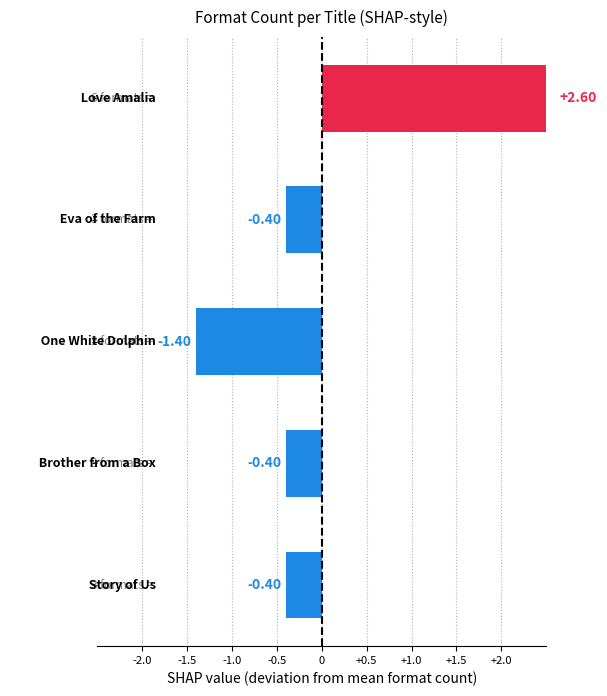

What is the minimum value shown in the chart?

-1.4